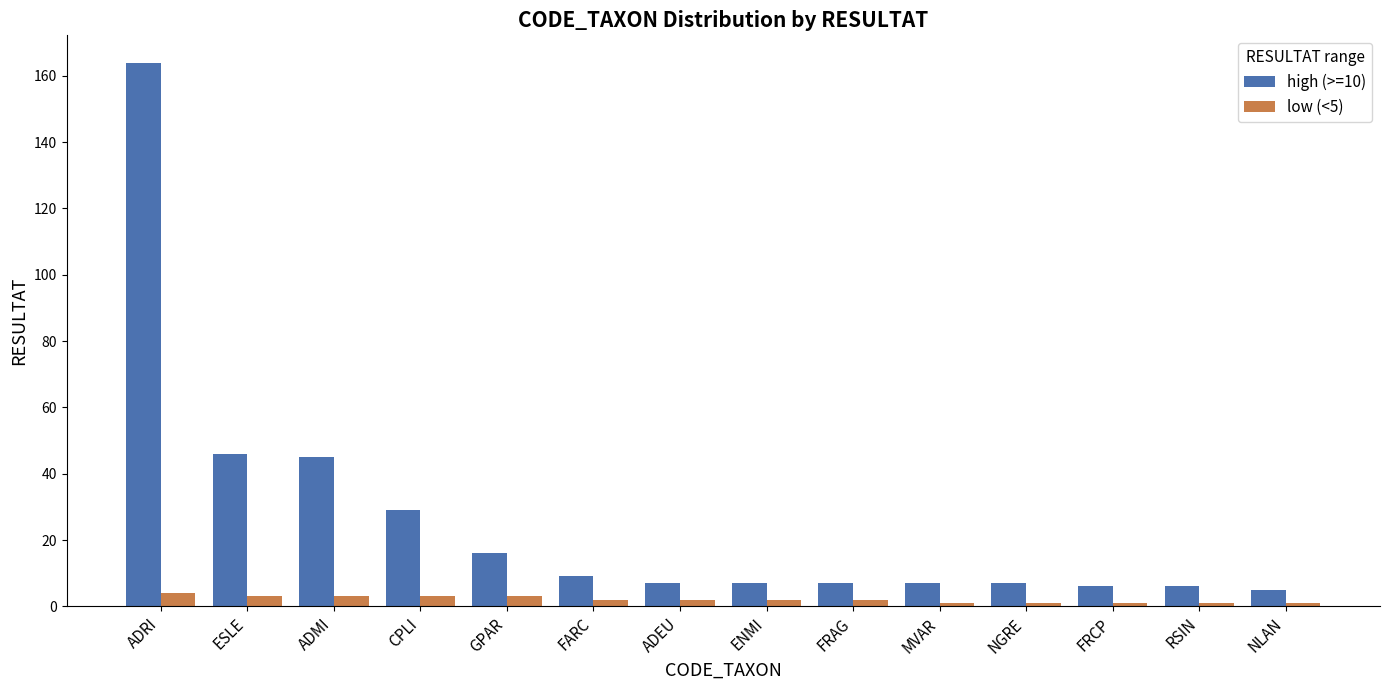

Reading right to left, list all the values displayed in this chart.

high (>=10): 5	6	6	7	7	7	7	7	9	16	29	45	46	164
low (<5): 1	1	1	1	1	2	2	2	2	3	3	3	3	4